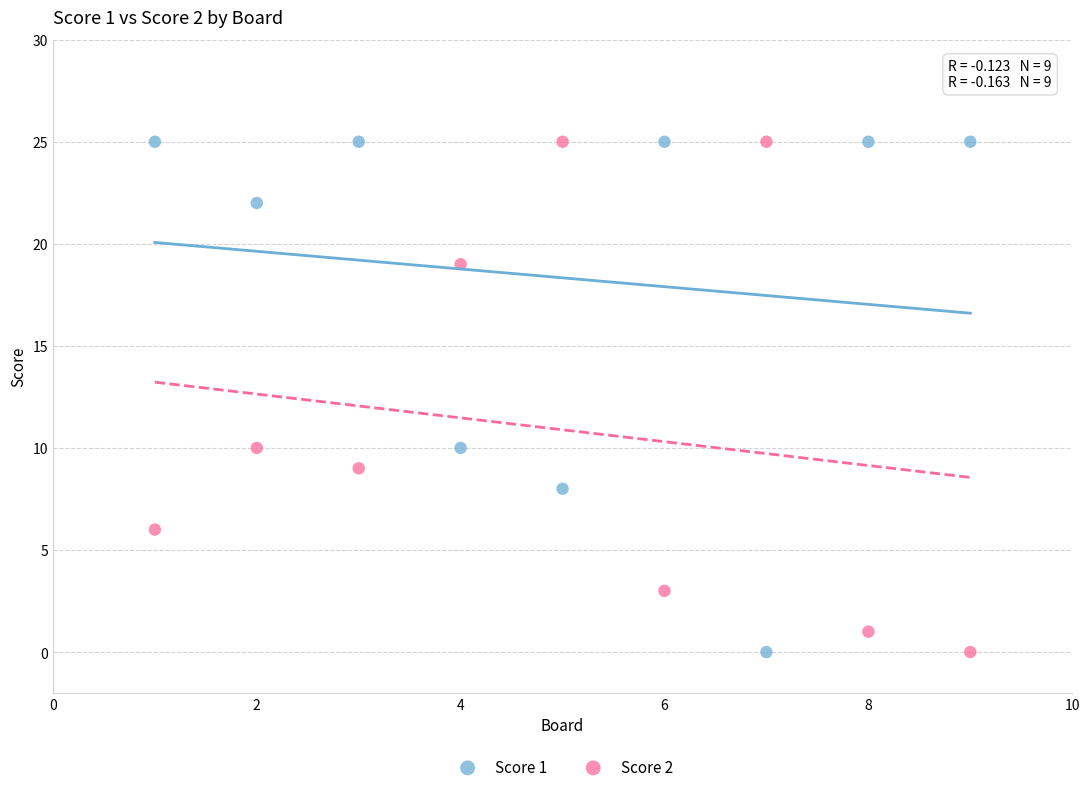

Across all data points, what is the range of Y values (max minus min)?

25